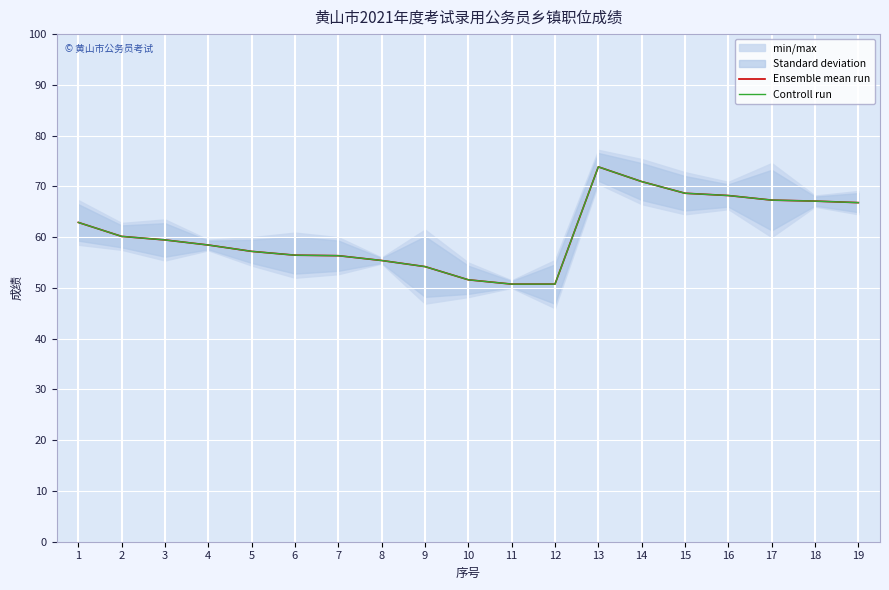

Does the chart display data point markers on the line(s)?

No